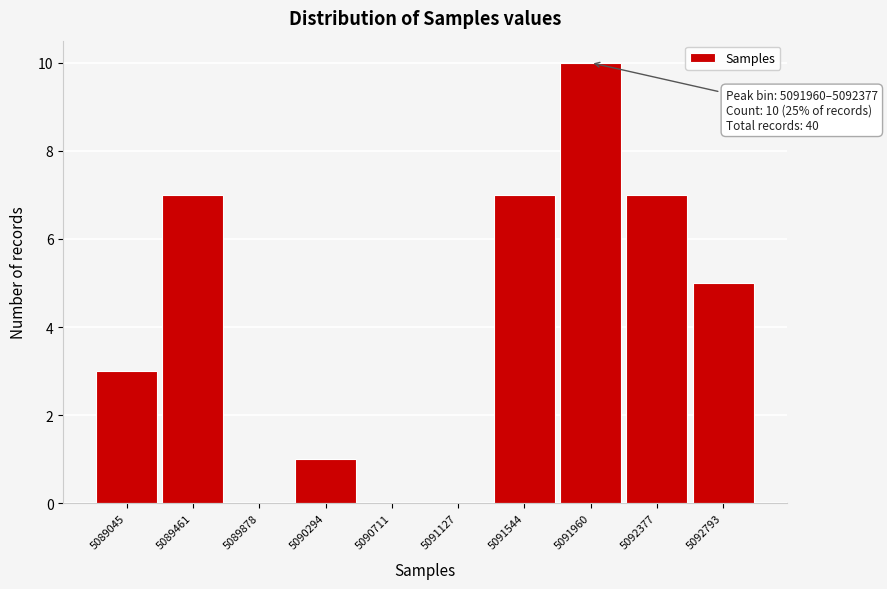

Reading left to right, extract all data points from this chart.

5089045=3	5089461=7	5089878=0	5090294=1	5090711=0	5091127=0	5091544=7	5091960=10	5092377=7	5092793=5